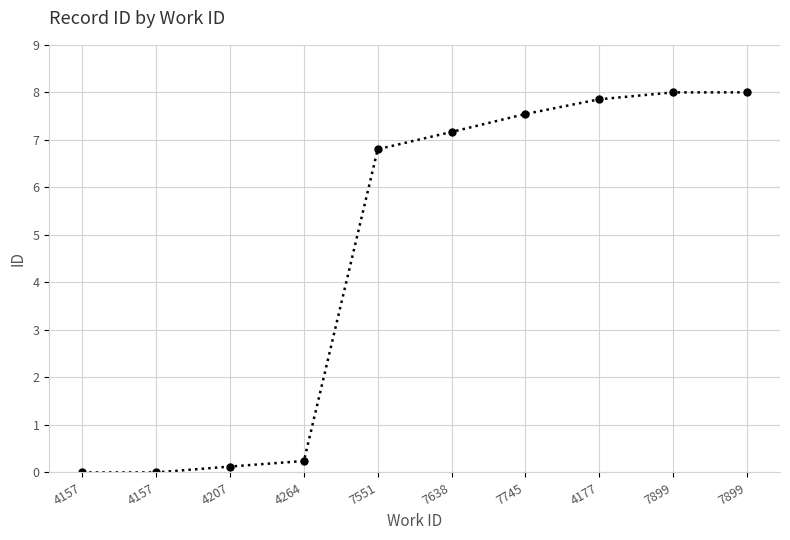

How many lines are shown in the chart?

1